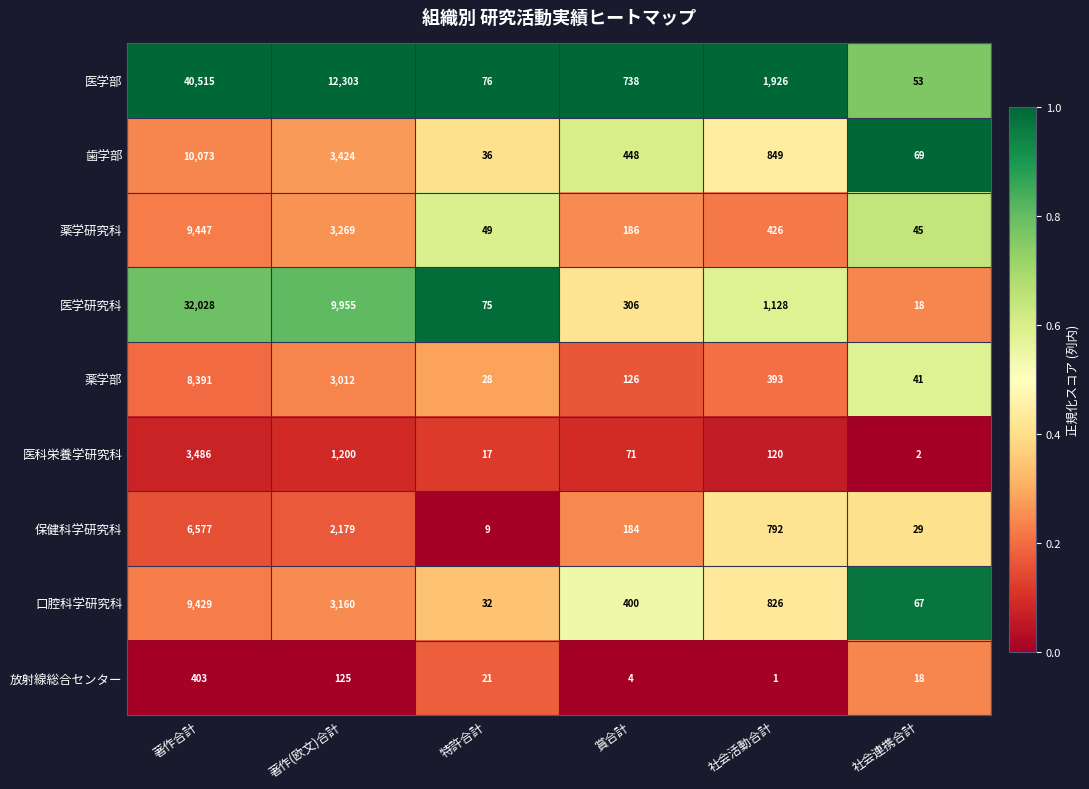

Count the number of data series in this chart.

9